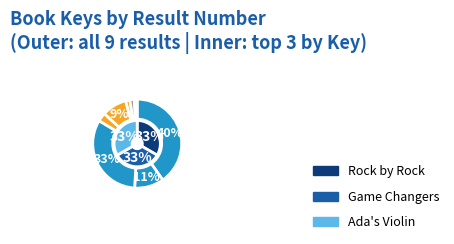

Count the number of slices in the pie.

9